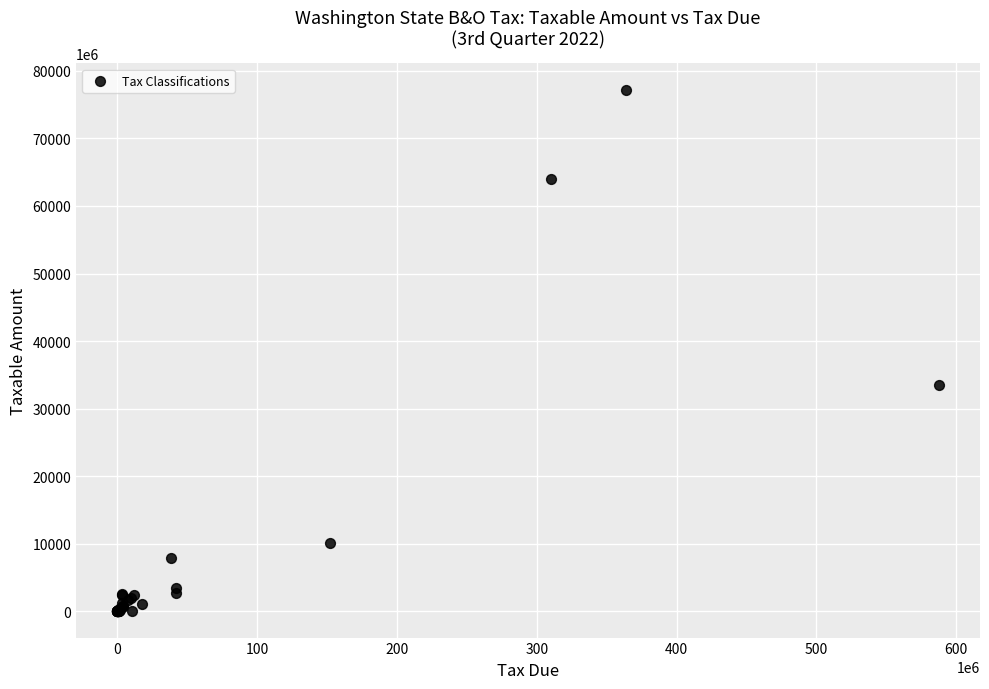

What Y value in the scatter plot is closest to 38610716043?

33582064578